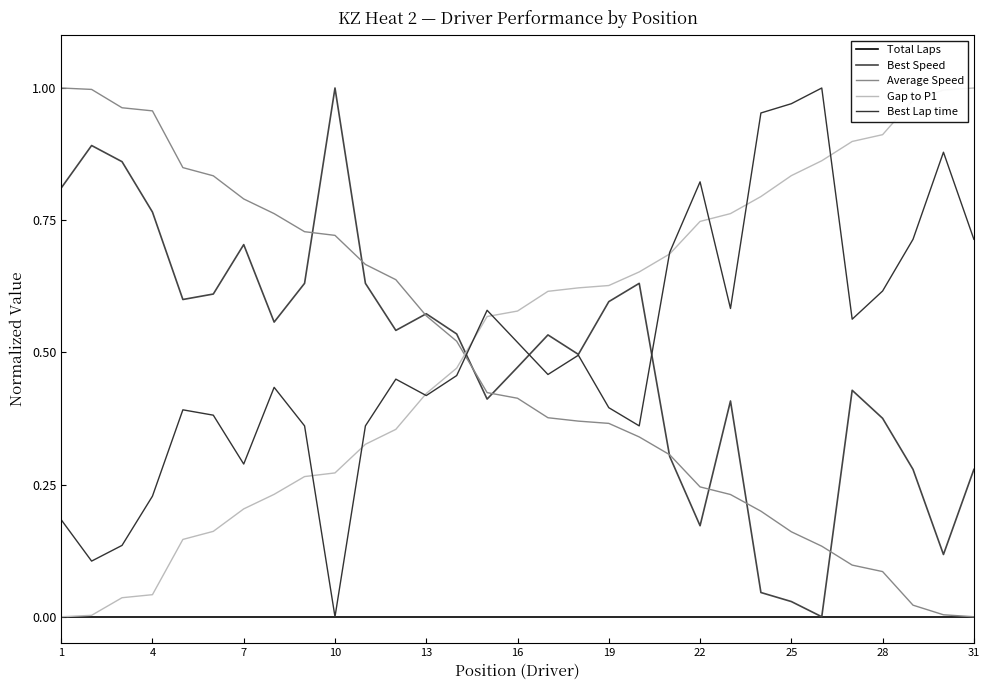

Does the chart display data point markers on the line(s)?

No